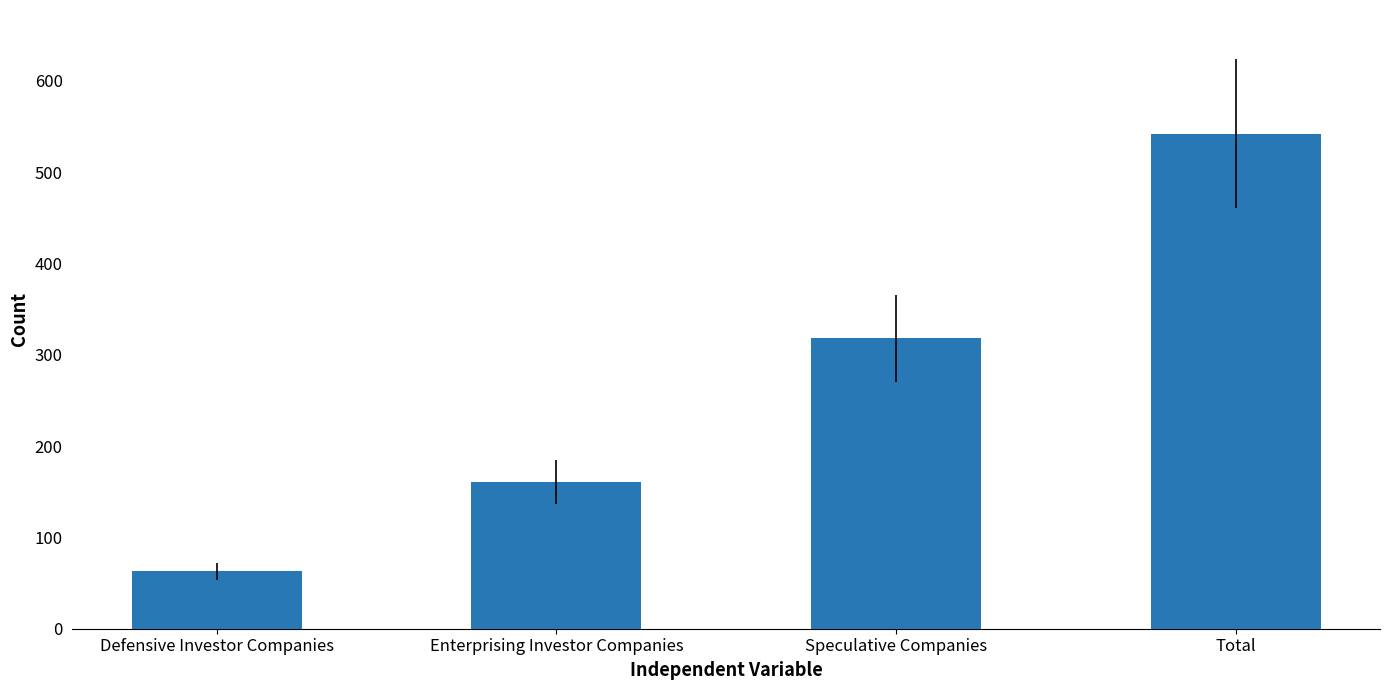

List the labels in order of value, smallest first.

Defensive Investor Companies, Enterprising Investor Companies, Speculative Companies, Total